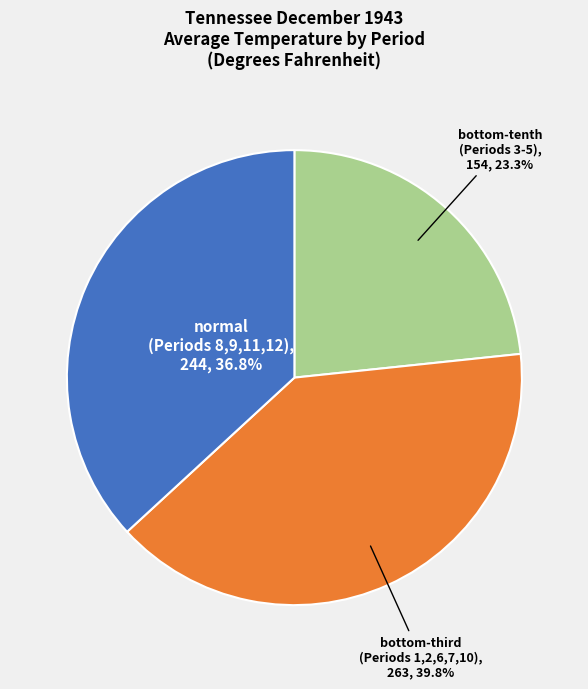

Does any single category account for the majority?

No